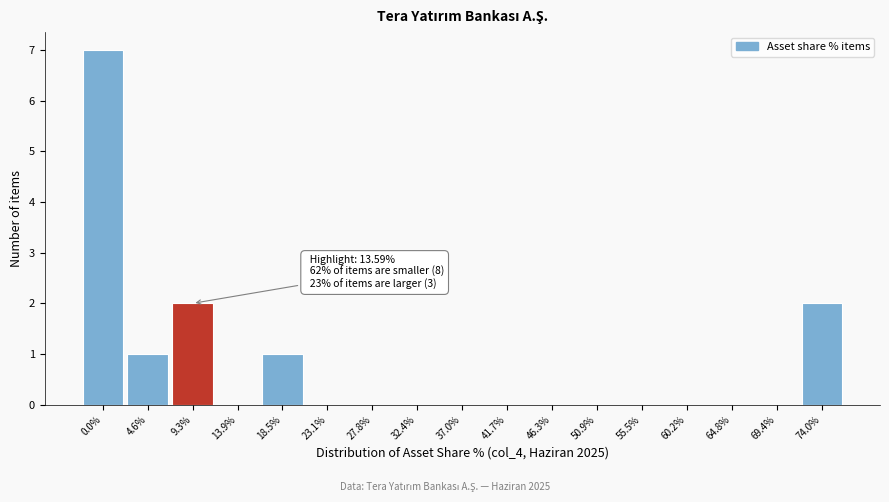

Reading right to left, extract all data points from this chart.

74.0%=2	69.4%=0	64.8%=0	60.2%=0	55.5%=0	50.9%=0	46.3%=0	41.7%=0	37.0%=0	32.4%=0	27.8%=0	23.1%=0	18.5%=1	13.9%=0	9.3%=2	4.6%=1	0.0%=7